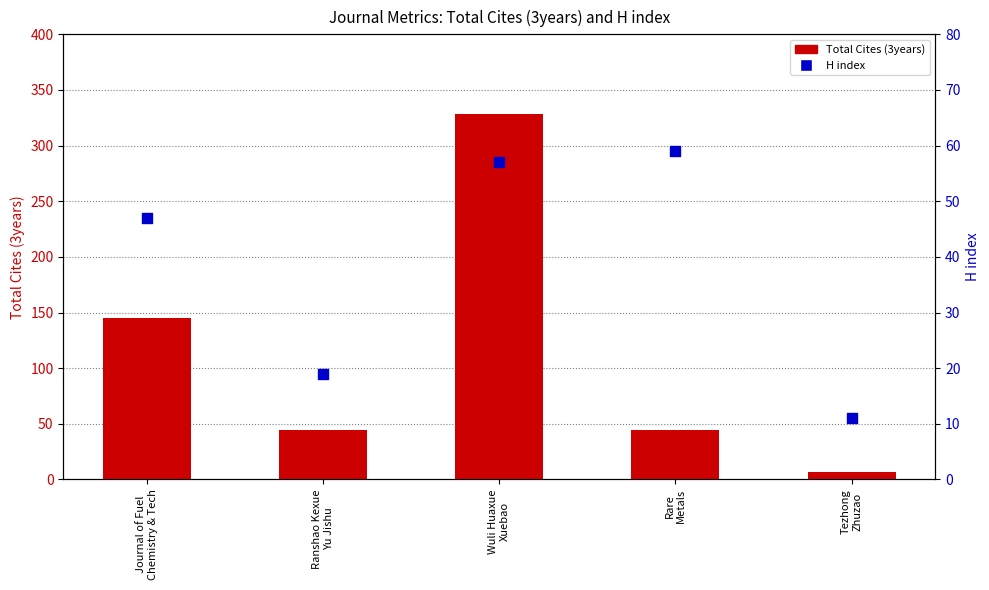

At which category is the sum across all series the highest?

Wuli Huaxue
Xuebao